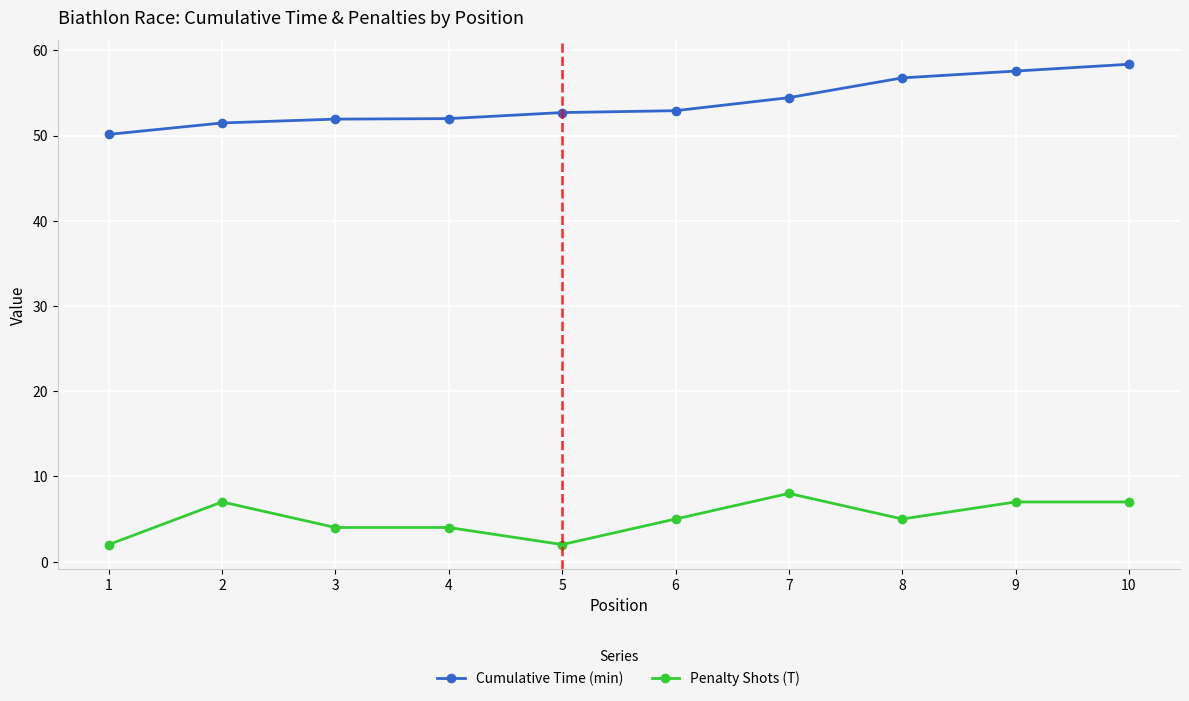

At how many categories does at least one series exceed 44?

10